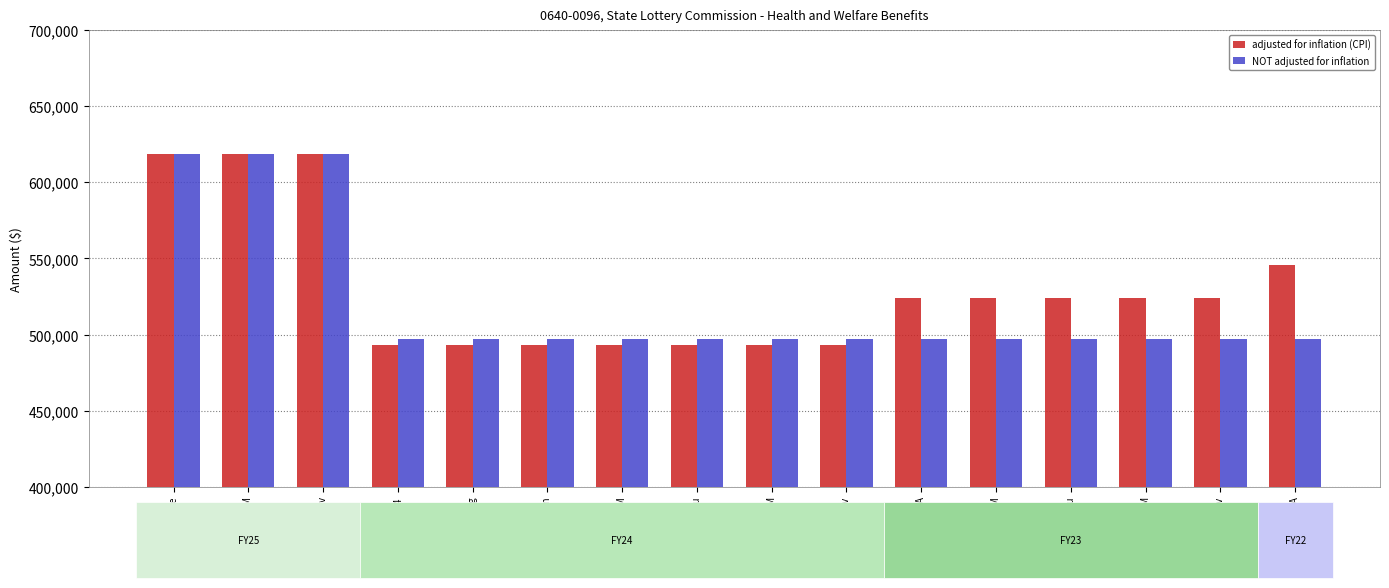

How many groups of bars are there?

16